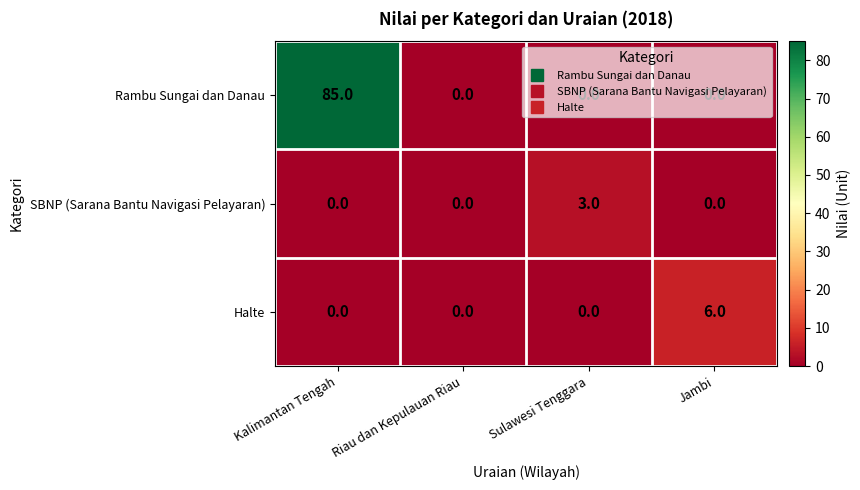

What is the spread (max minus min) of values at Kalimantan Tengah?

85